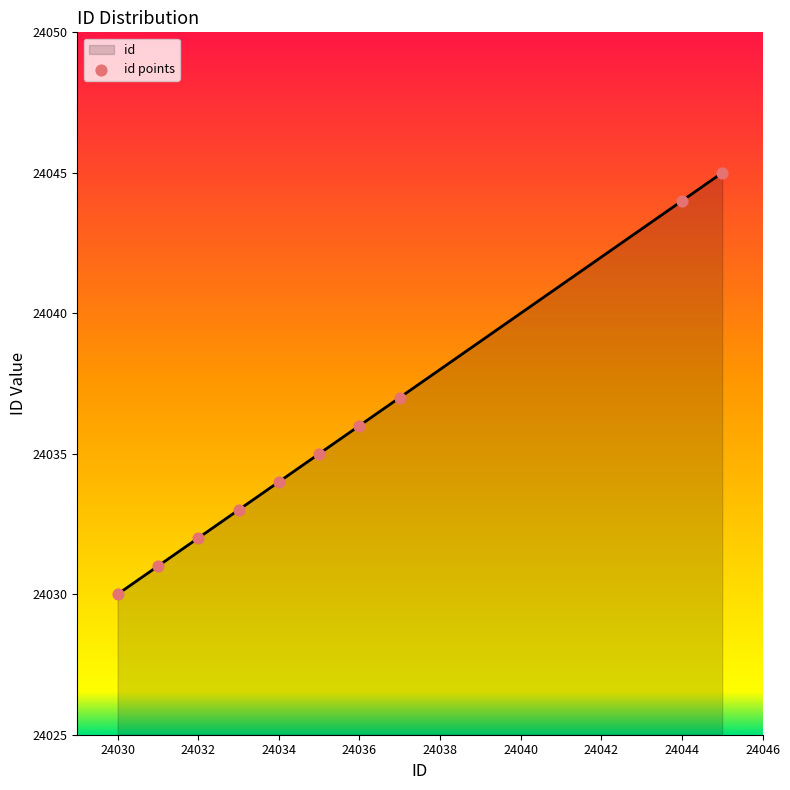

What is the difference between the maximum and minimum values?

15